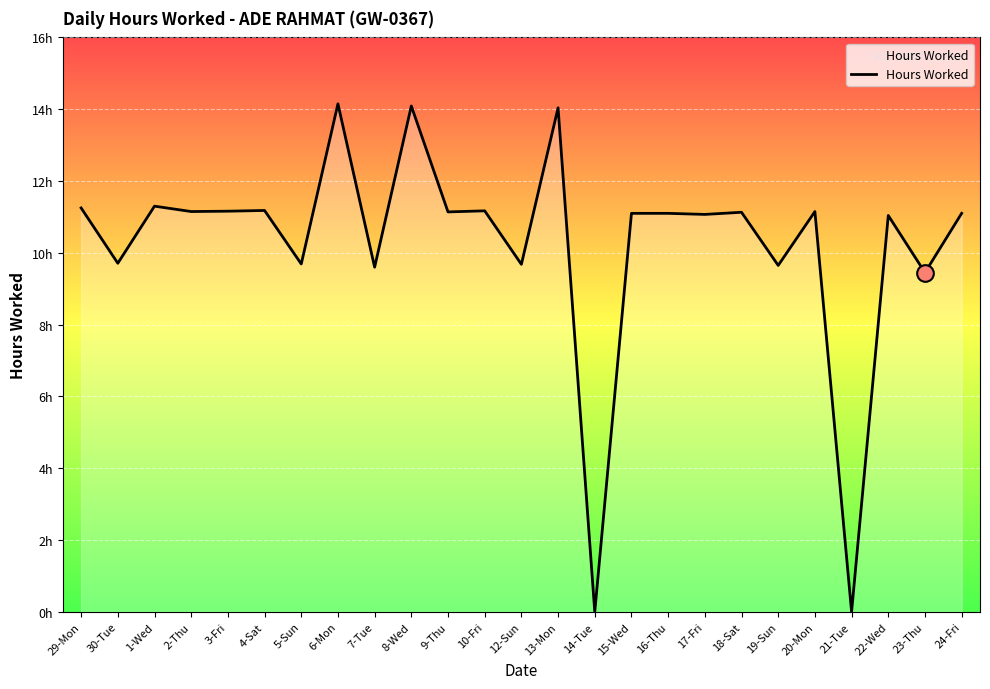

What position from the right is 24-Fri?

1